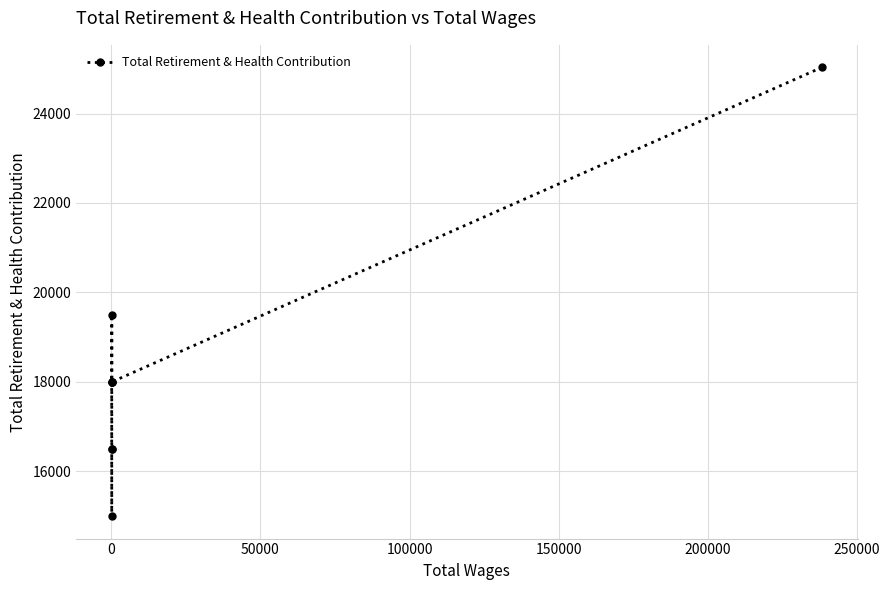

Count the number of data series in this chart.

1